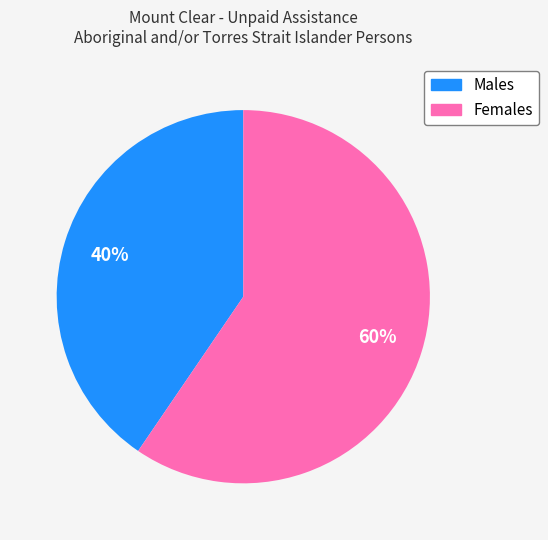

Which category has the biggest portion of the pie?

Females